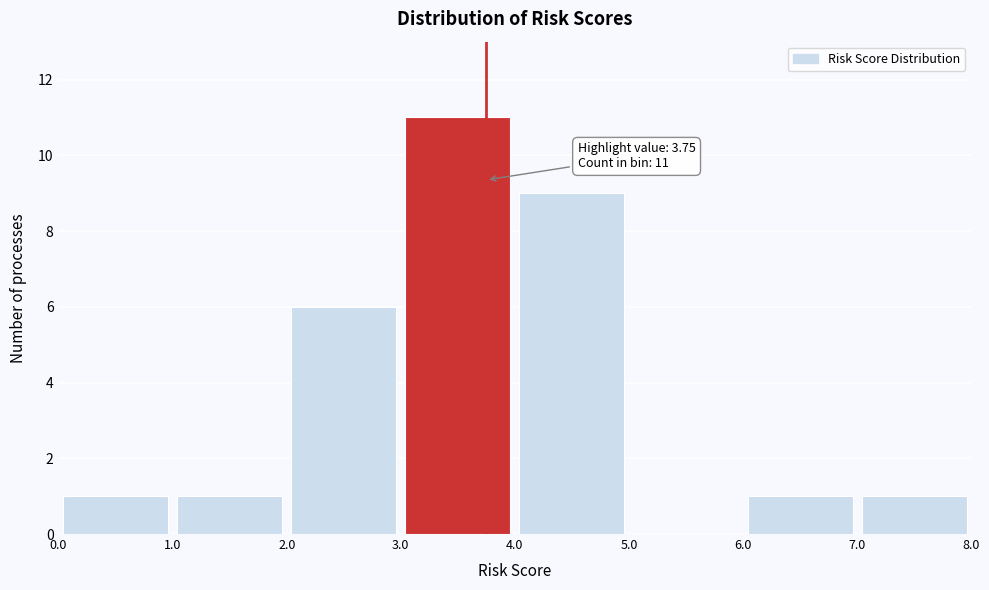

Which range on the x-axis has the tallest bar?

3.0 to 4.0